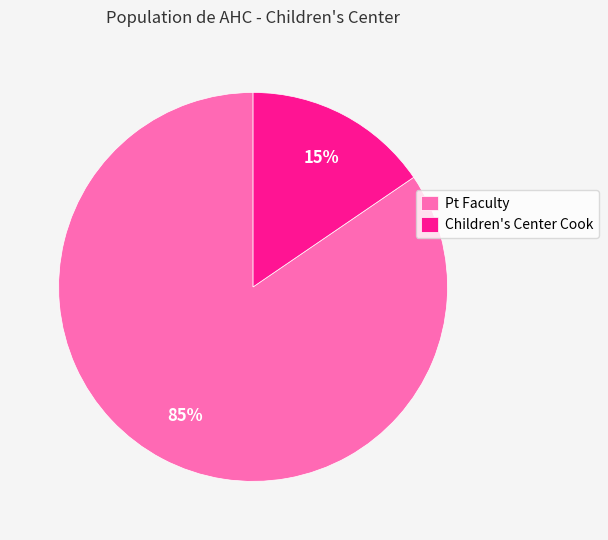

How many segments does this pie chart have?

2